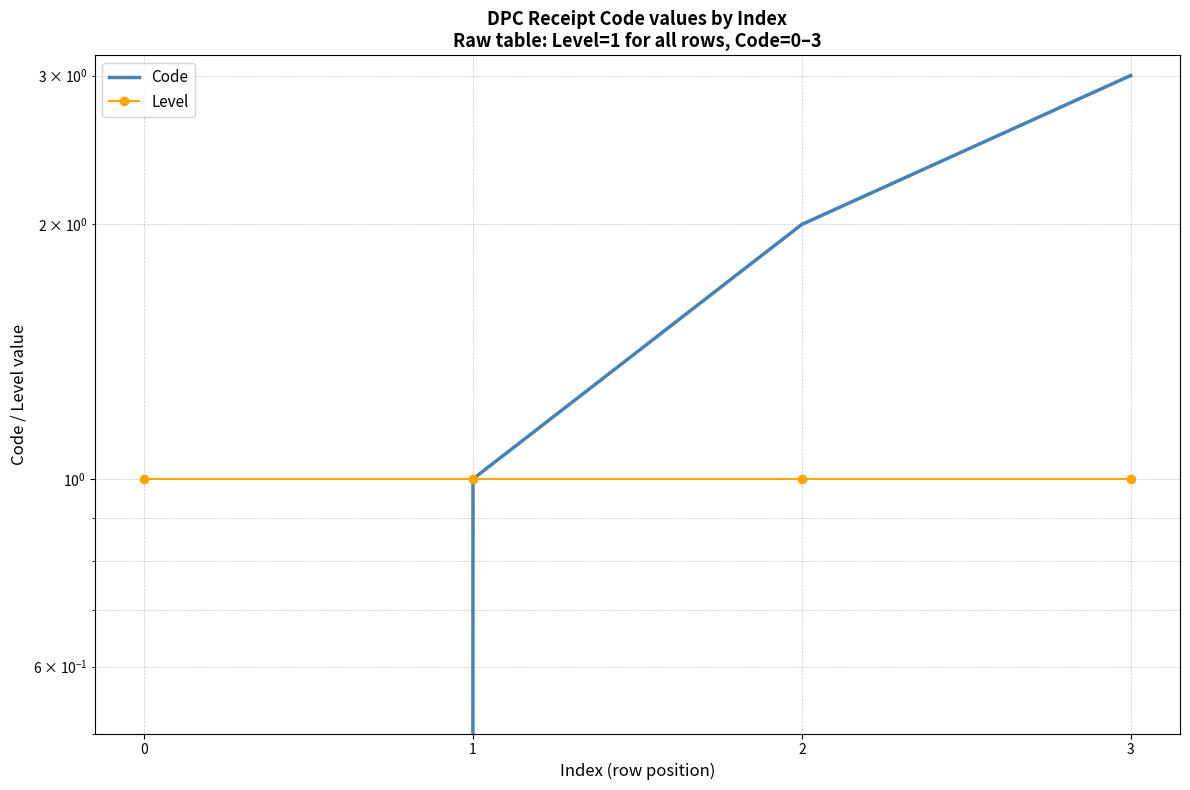

Rank the series by their maximum value, from lowest to highest.

Level, Code